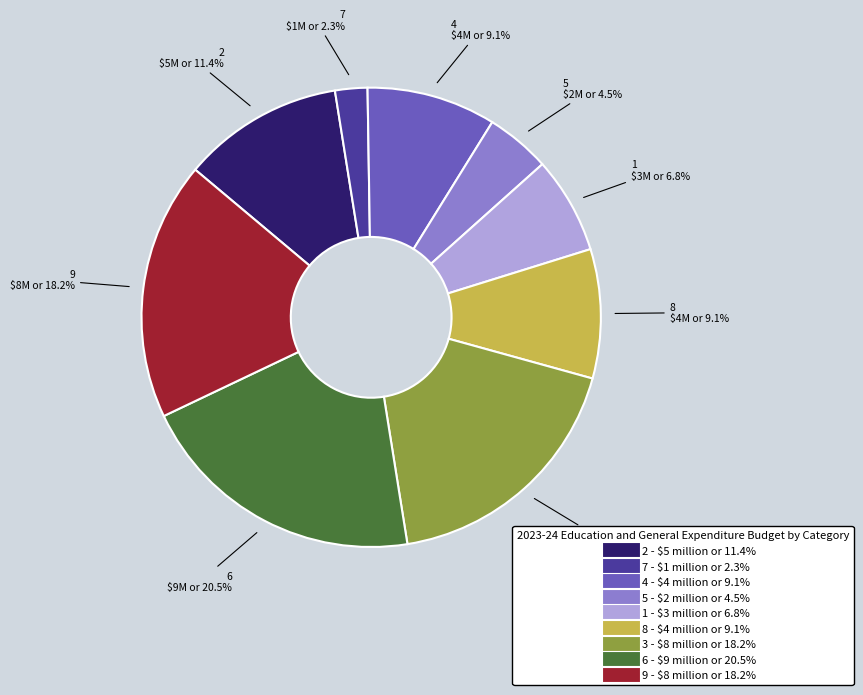

Which has a higher value, 8 or 1?

8